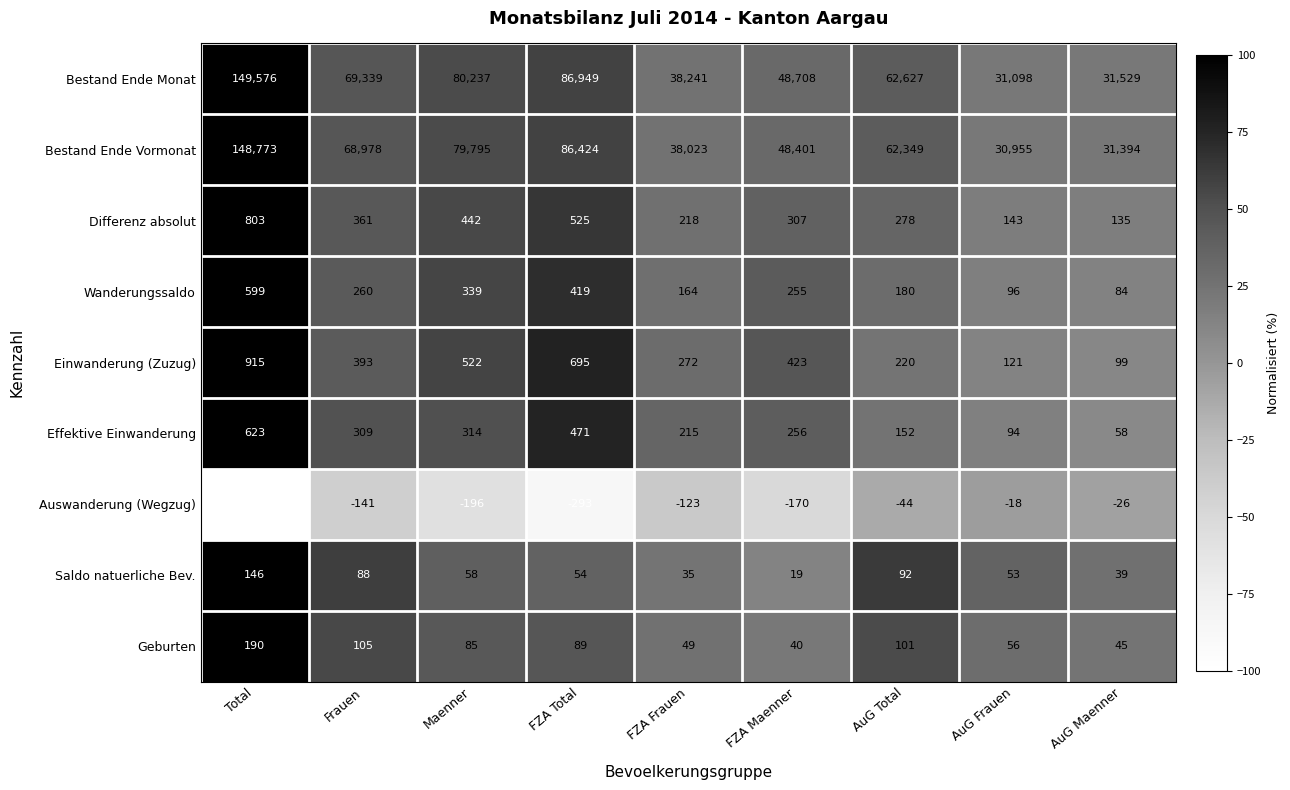

What value does the Saldo natuerliche Bev. series have at Total, to the nearest 50?

150